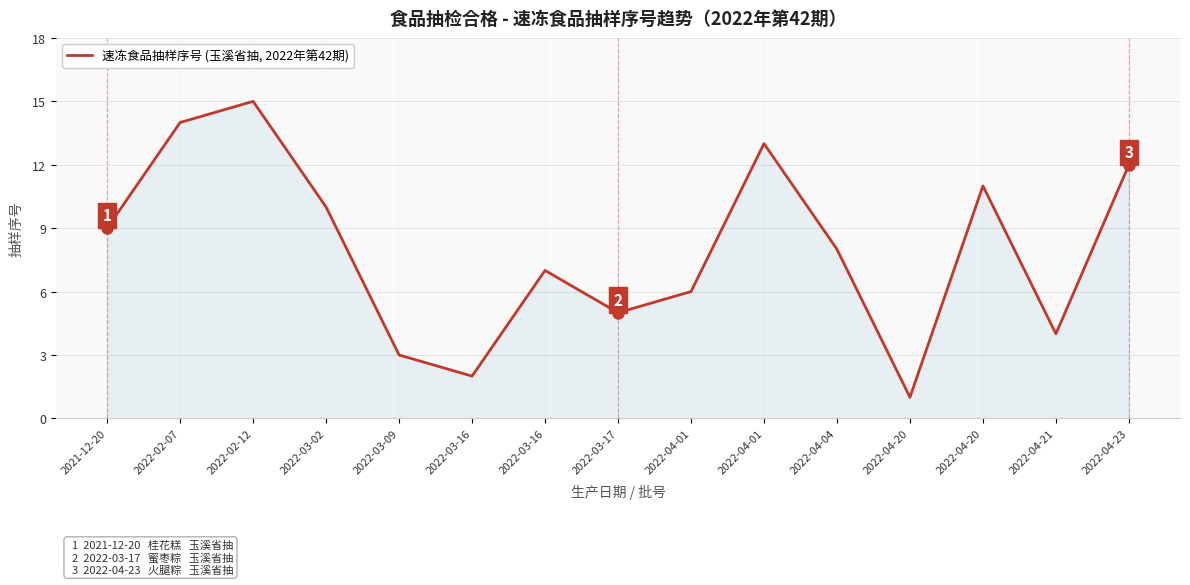

What is the ratio of the value at 2022-04-23 to the value at 2022-02-12?

0.8